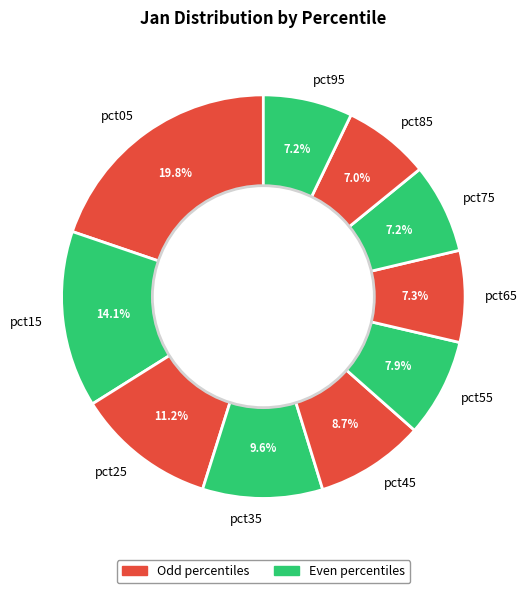

Does any single category account for the majority?

No